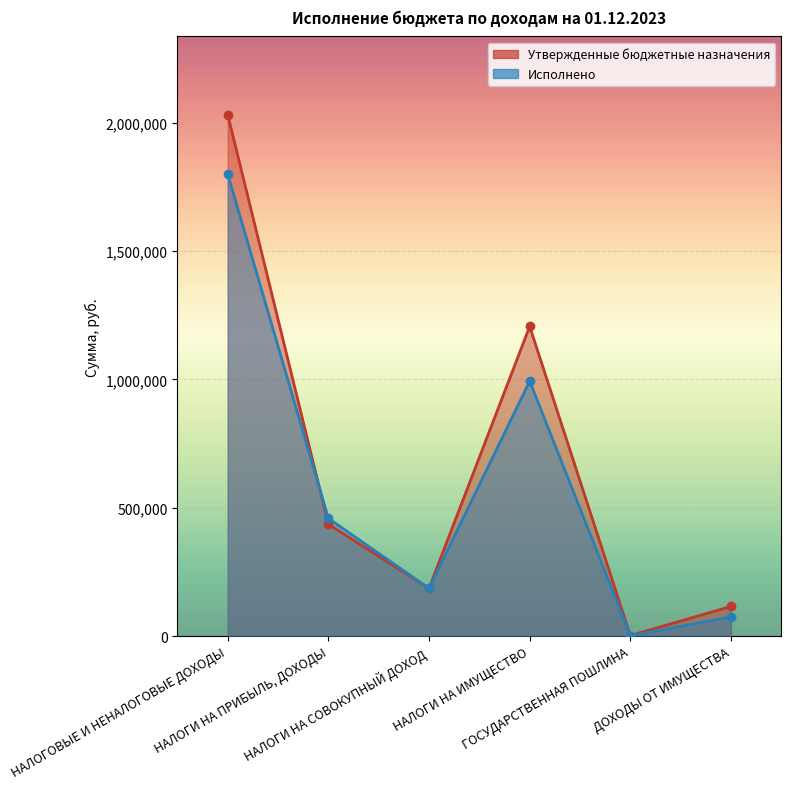

How many categories are shown in the chart?

6